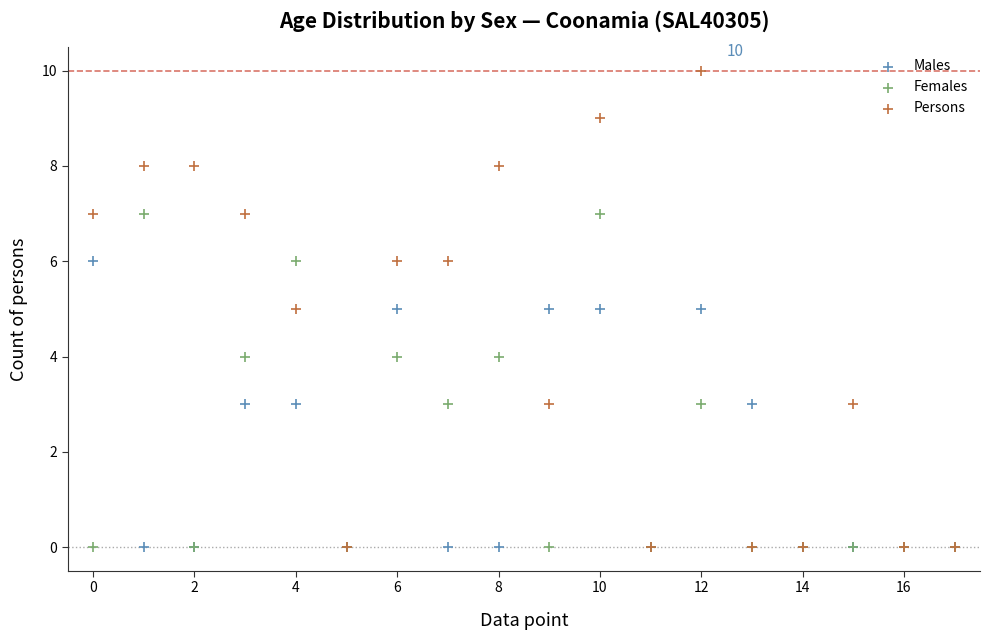

What are all the series names shown in the legend?

Males, Females, Persons